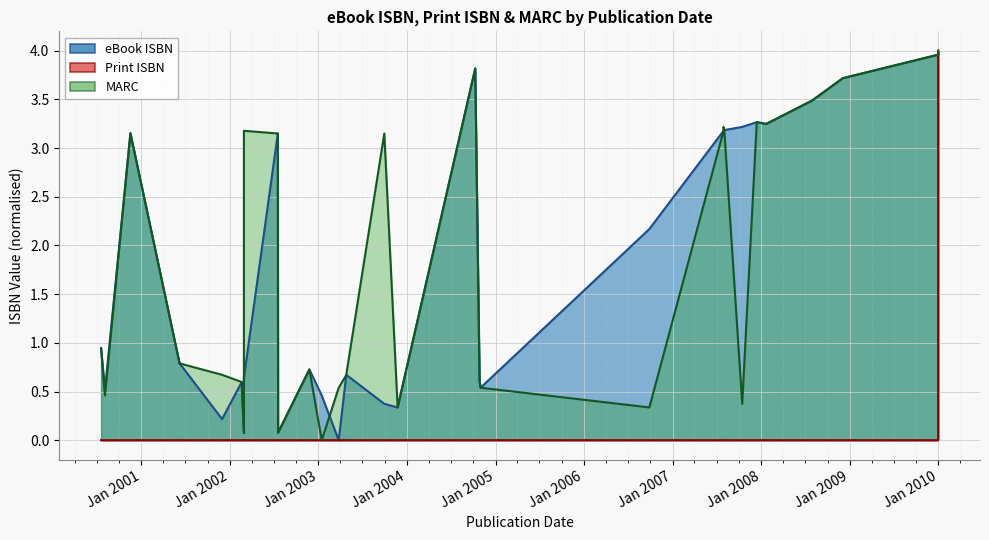

Reading left to right, what are all the values shown in this chart?

eBook ISBN: 0.9	0.5	3.2	0.8	0.8	0.2	0.6	0.1	0.6	3.2	0.1	0.7	0.5	0.0	0.7	0.7	0.4	0.3	3.8	0.6	0.5	2.2	3.2	3.2	3.2	3.2	3.3	3.2	3.5	3.7	4.0	4.0	4.0
Print ISBN: 0.0	0.0	0.0	0.0	0.0	0.0	0.0	0.0	0.0	0.0	0.0	0.0	0.0	0.0	0.0	0.0	0.0	0.0	0.0	0.0	0.0	0.0	0.0	0.0	0.0	0.0	0.0	0.0	0.0	0.0	0.0	0.0	4.0
MARC: 0.9	0.5	3.2	0.8	0.8	0.7	0.6	0.1	3.2	3.2	0.1	0.7	0.0	0.5	0.7	0.7	3.2	0.3	3.8	0.6	0.5	0.3	3.2	3.2	3.2	0.4	3.3	3.2	3.5	3.7	4.0	4.0	4.0